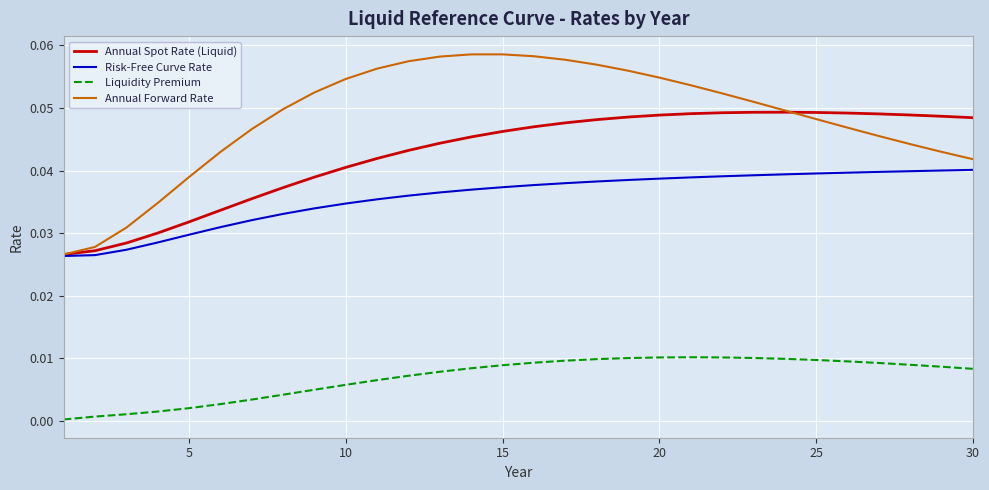

True or false: Liquidity Premium and Annual Spot Rate (Liquid) cross at least once.

False